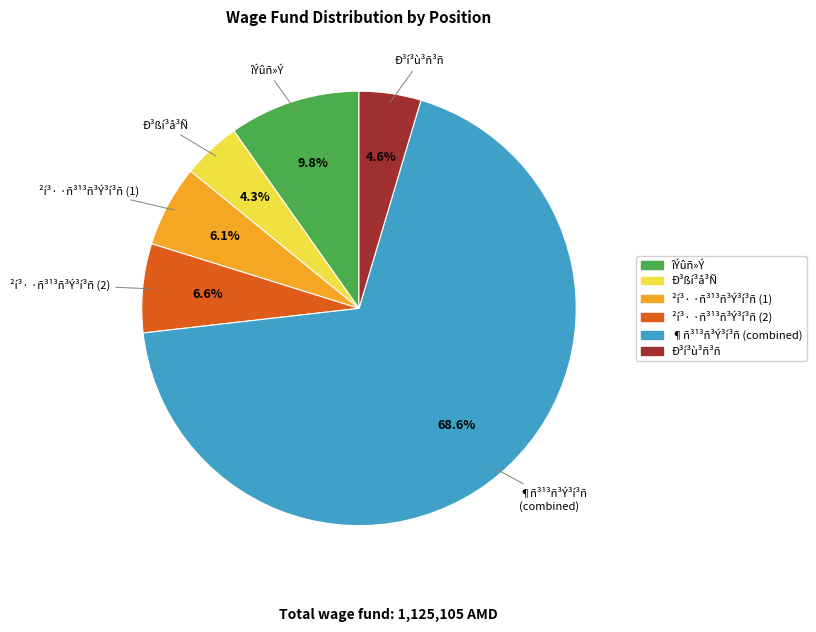

How many segments does this pie chart have?

6